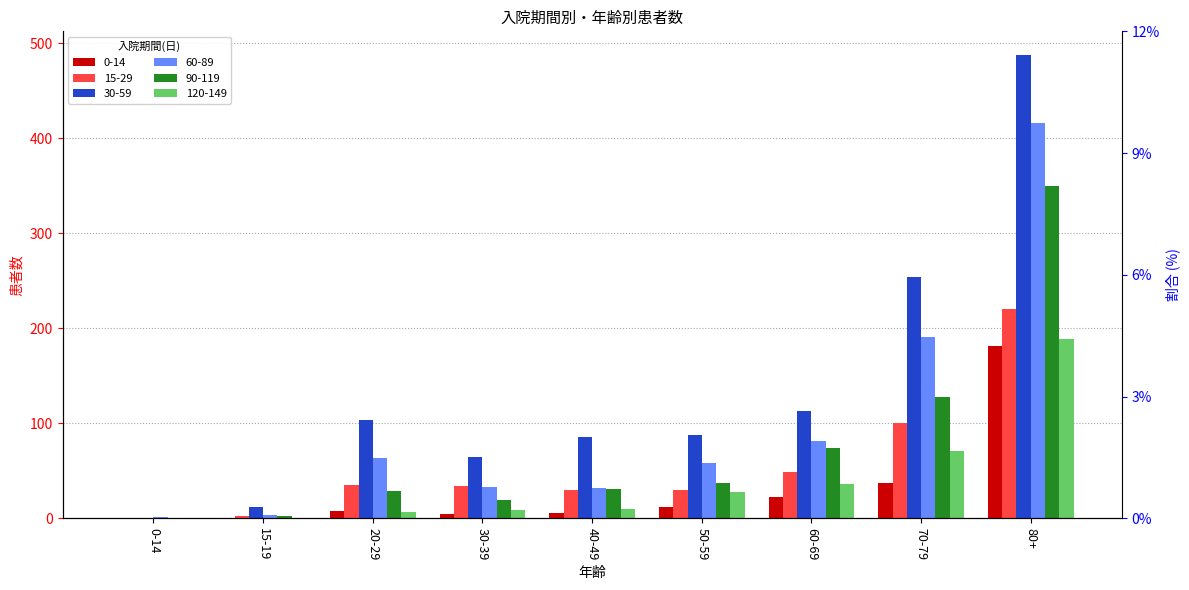

Which series has the widest spread of values?

30-59